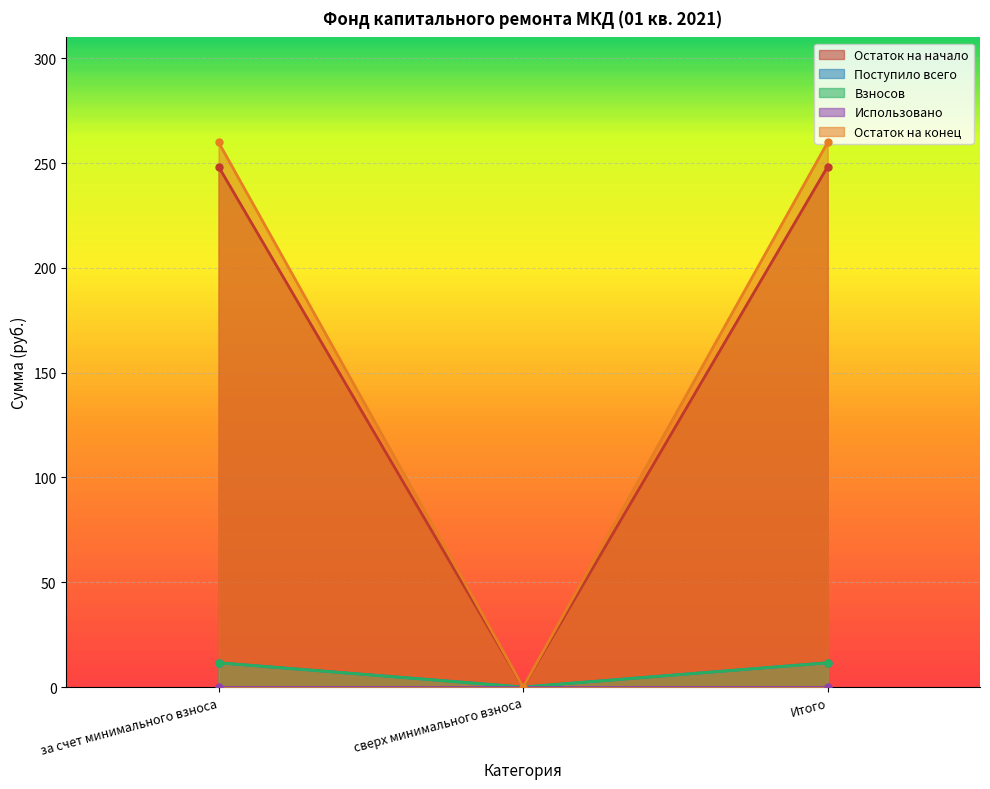

What is the maximum value shown in the chart?

260.0